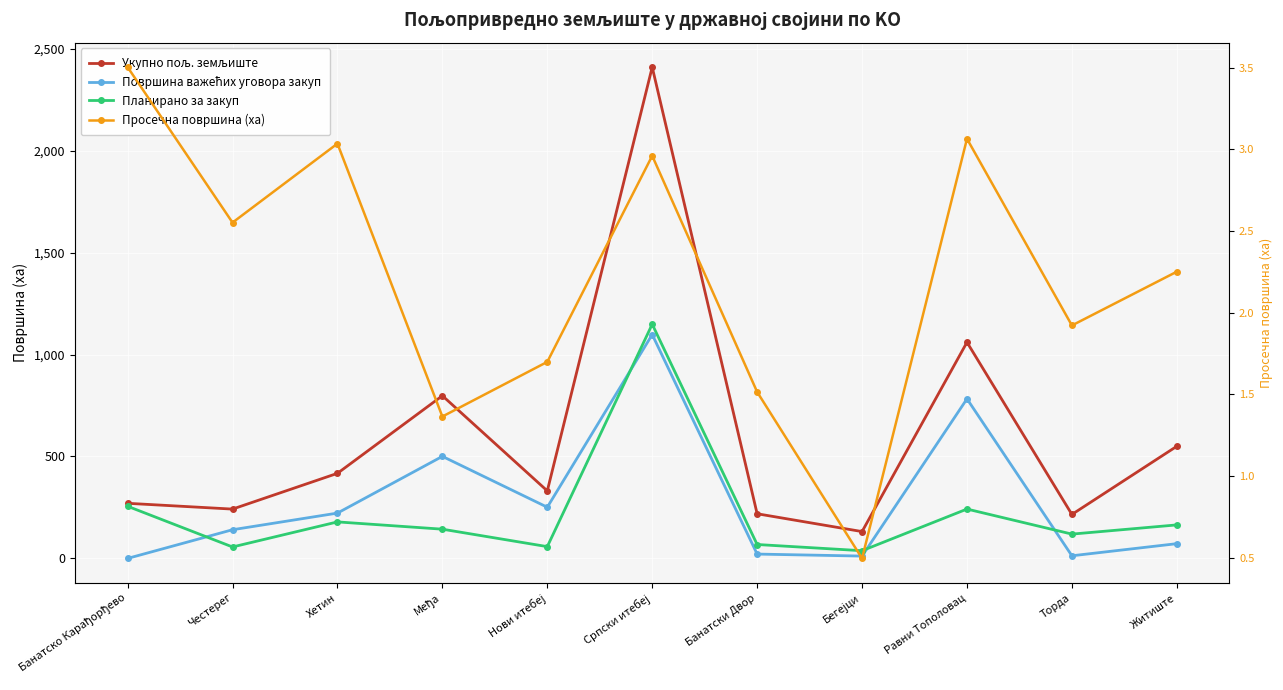

What is the value of the Планирано за закуп point at the 4th from the left?

143.3